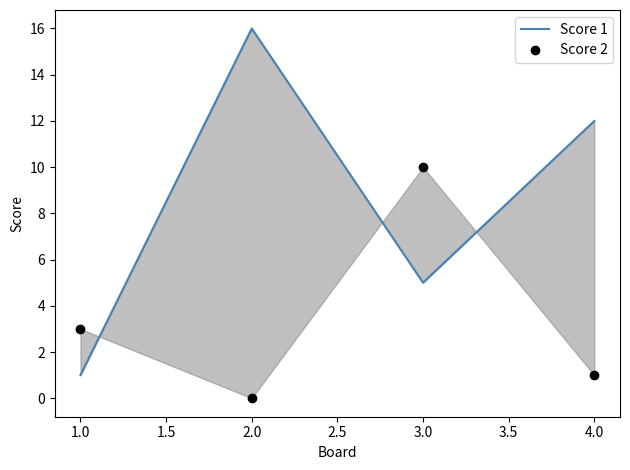

How many lines are shown in the chart?

2